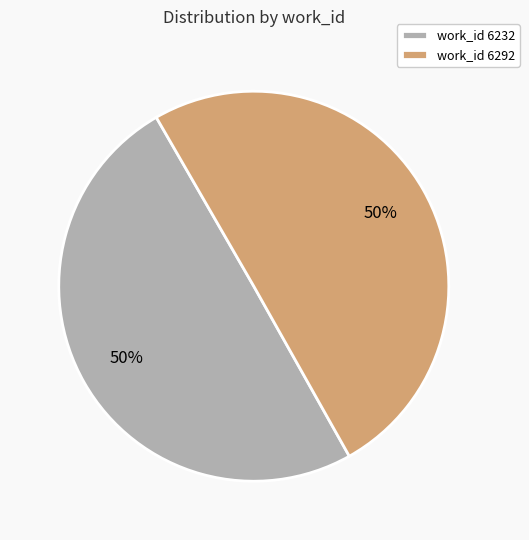

True or false: work_id 6232 accounts for 50% of the total.

True